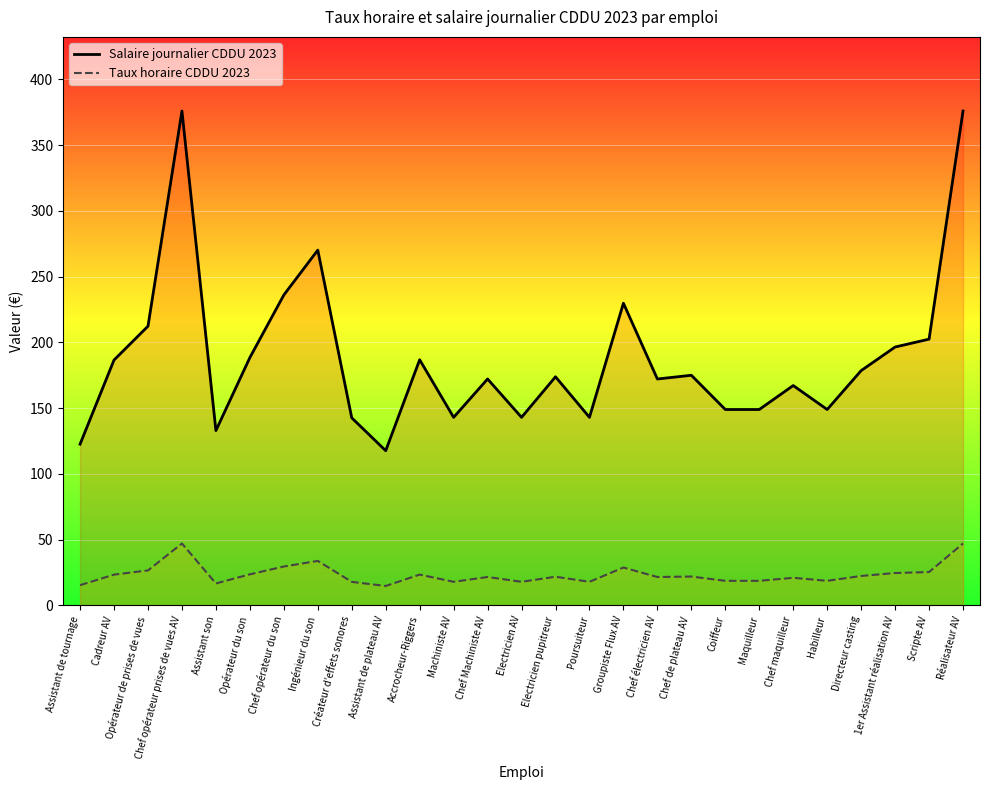

Is the value of Salaire journalier CDDU 2023 at 1er Assistant réalisation AV greater than the value of Taux horaire CDDU 2023 at Accrocheur-Riggers?

Yes